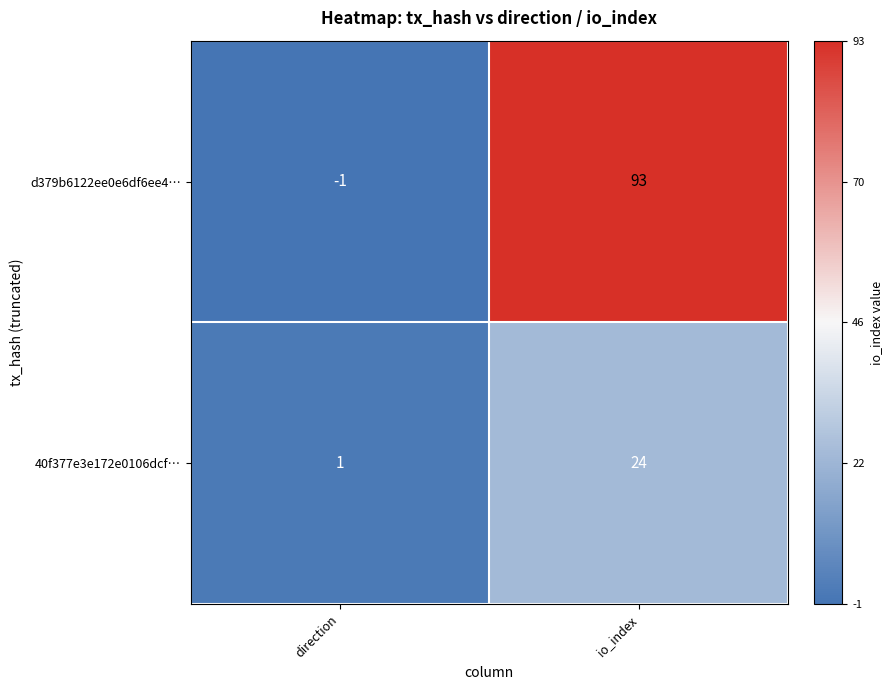

Which series changed the most between direction and io_index?

d379b6122ee0e6df6ee4…